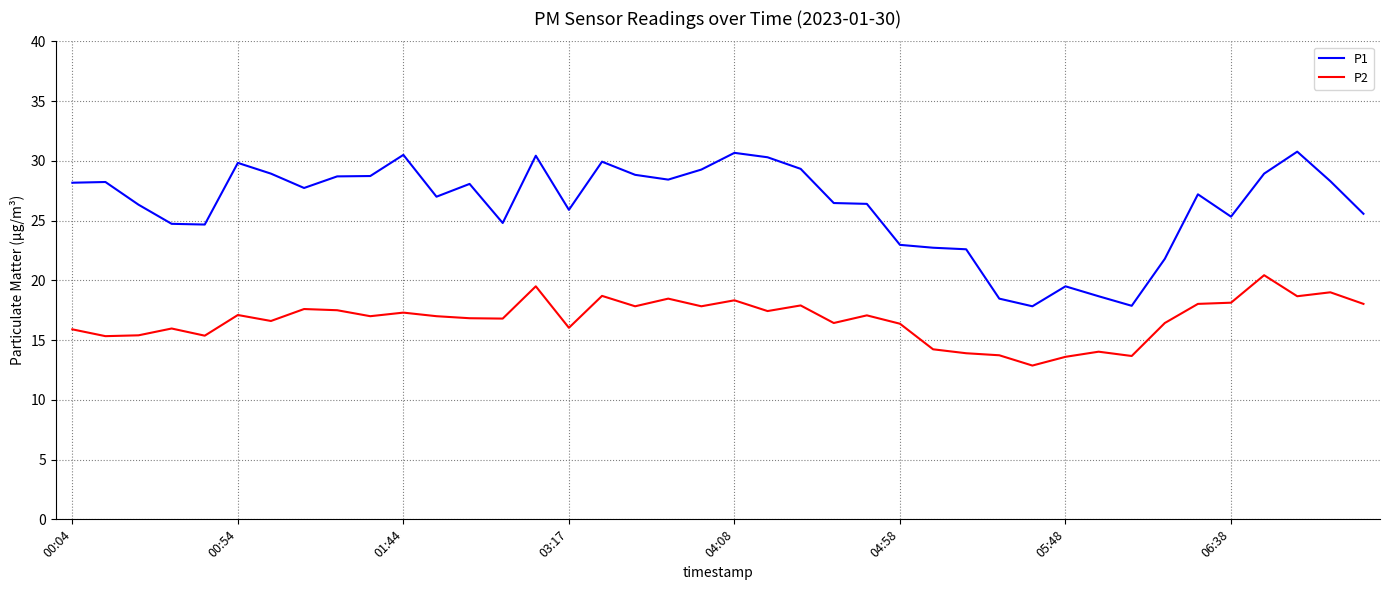

Rank the series by their maximum value, from lowest to highest.

P2, P1